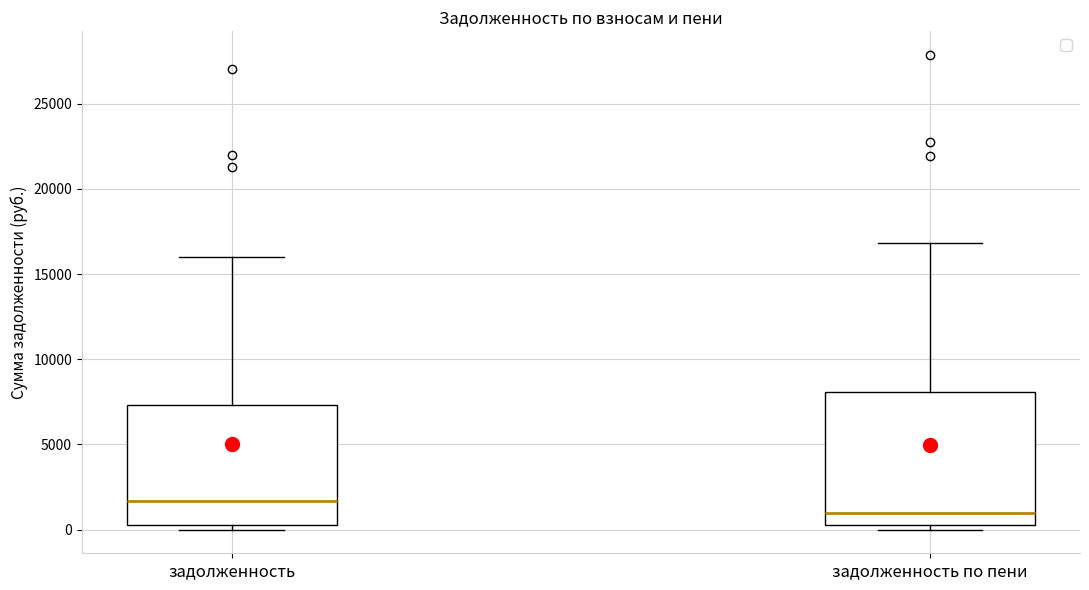

Where does the median line of the box for задолженность по пени sit on the y-axis? The values are not printed on the chart, so give them approximately, as read against the axis.

1000